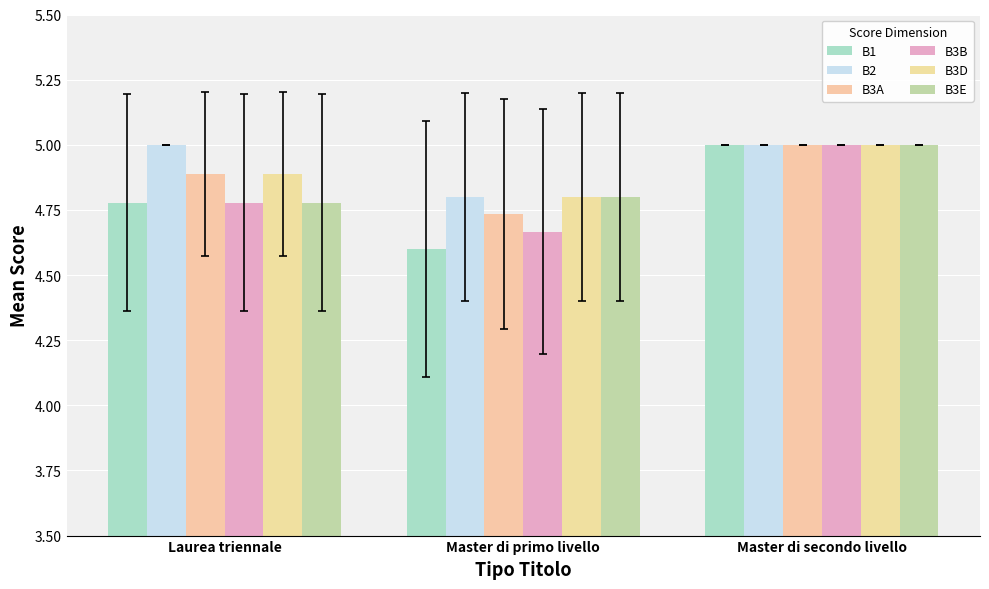

The B2 series shows 7.7 at Master di secondo livello. True or false?

False